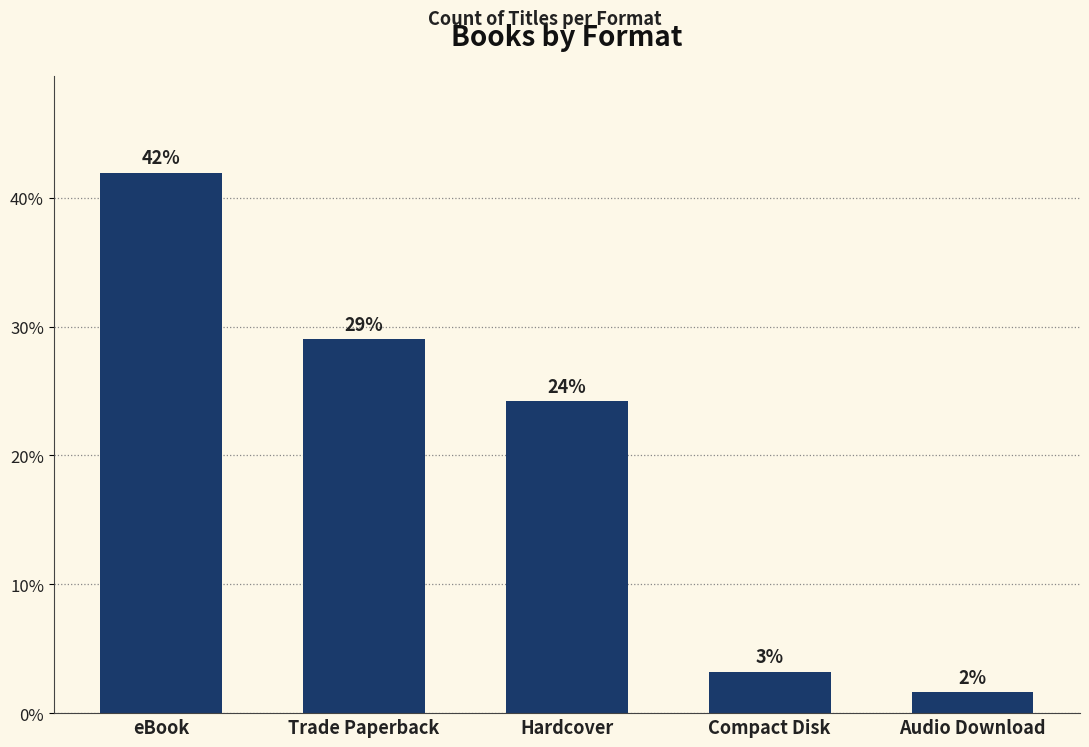

True or false: the data shows 41.9 at eBook.

True